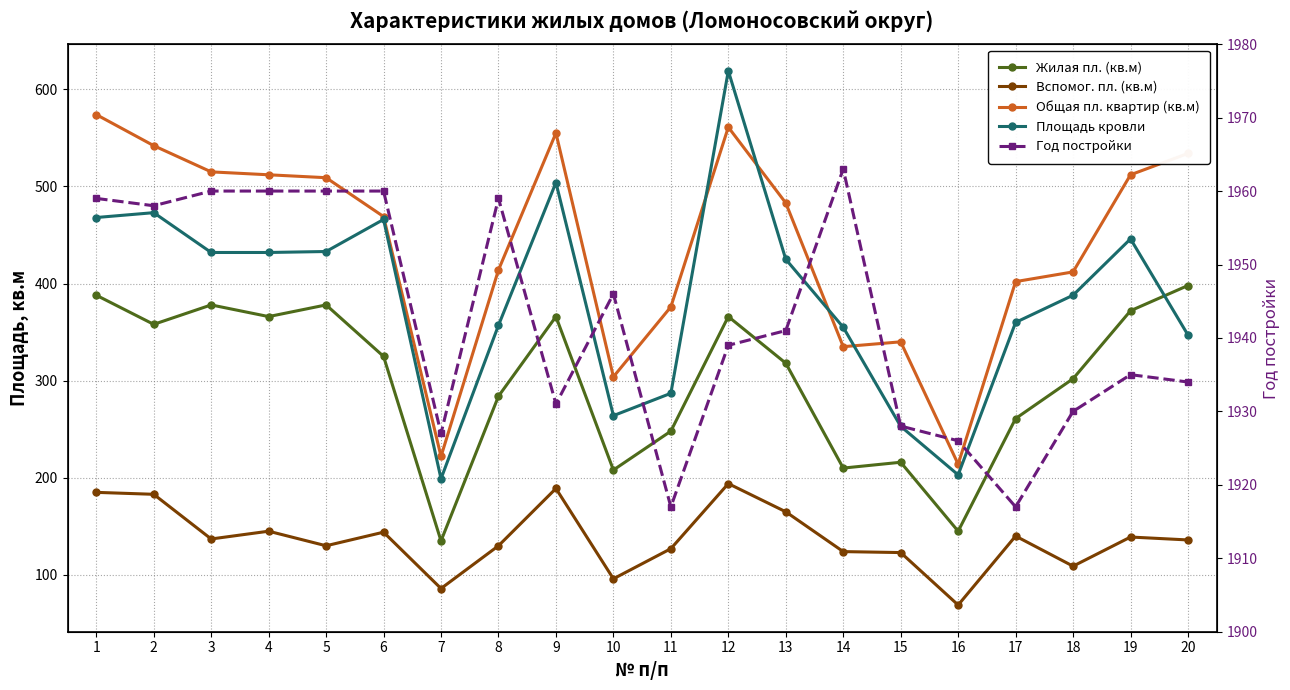

How many interior local peaks does the Год постройки series have?

4